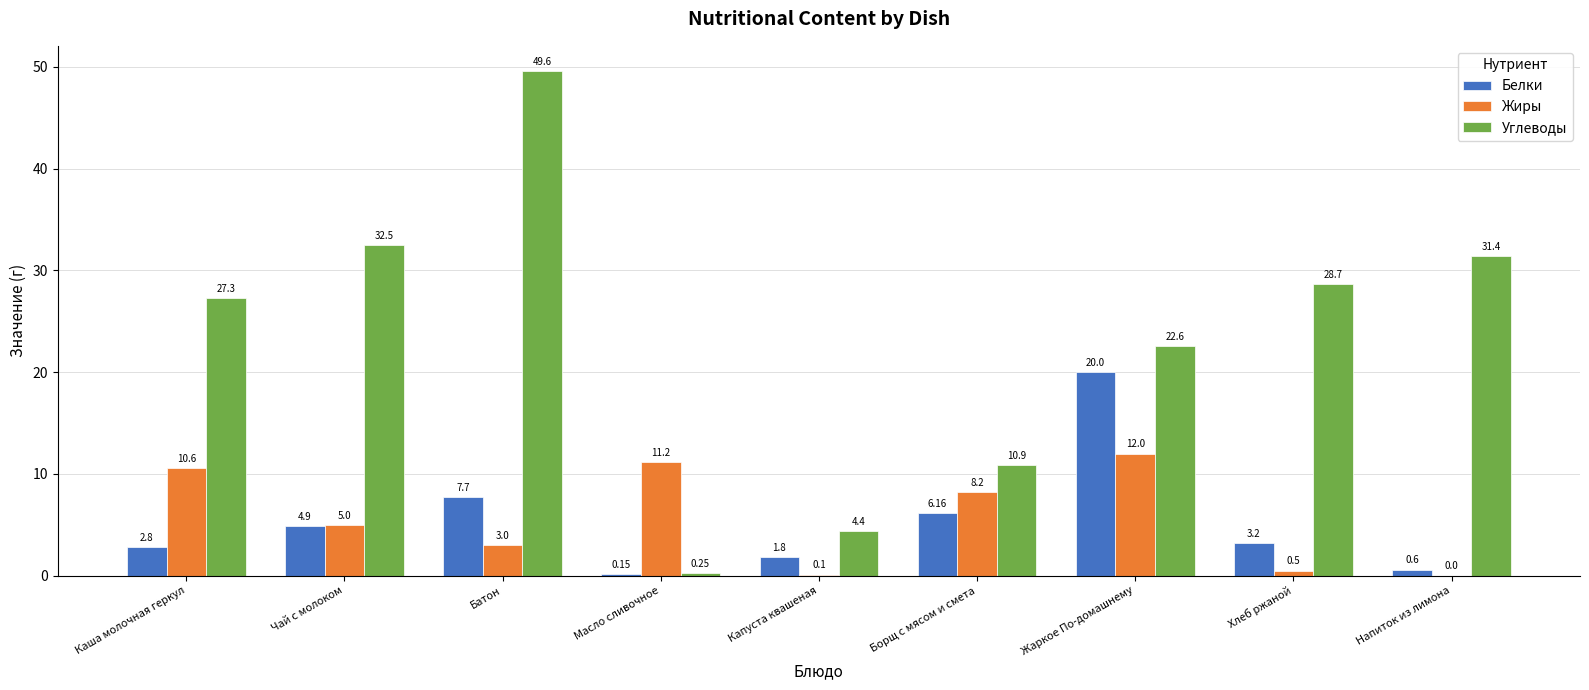

Between Каша молочная геркул and Капуста квашеная, which series saw the biggest shift?

Углеводы